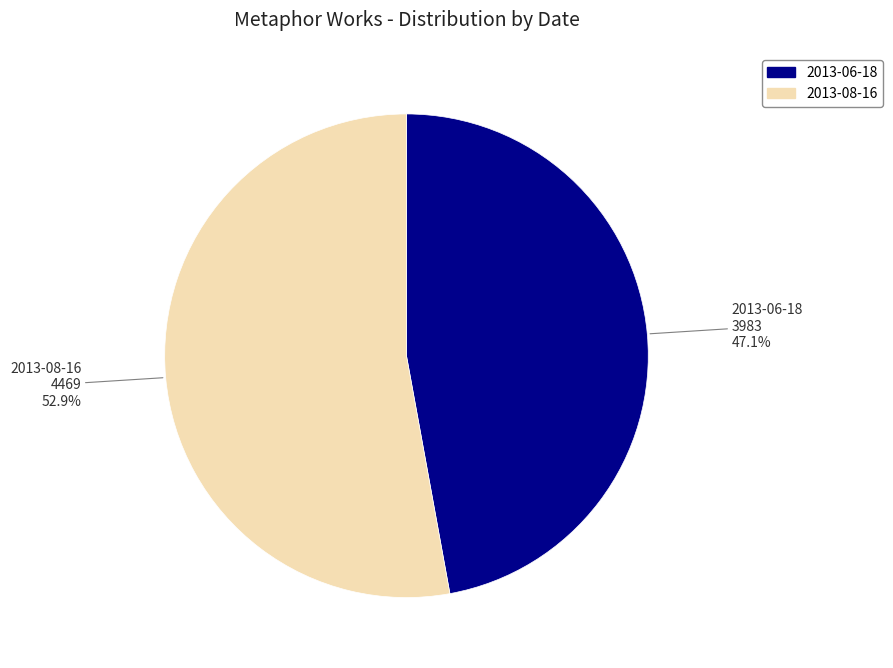

To the nearest percent, what is the difference between the 2013-08-16 and 2013-06-18 slice percentages?

6%